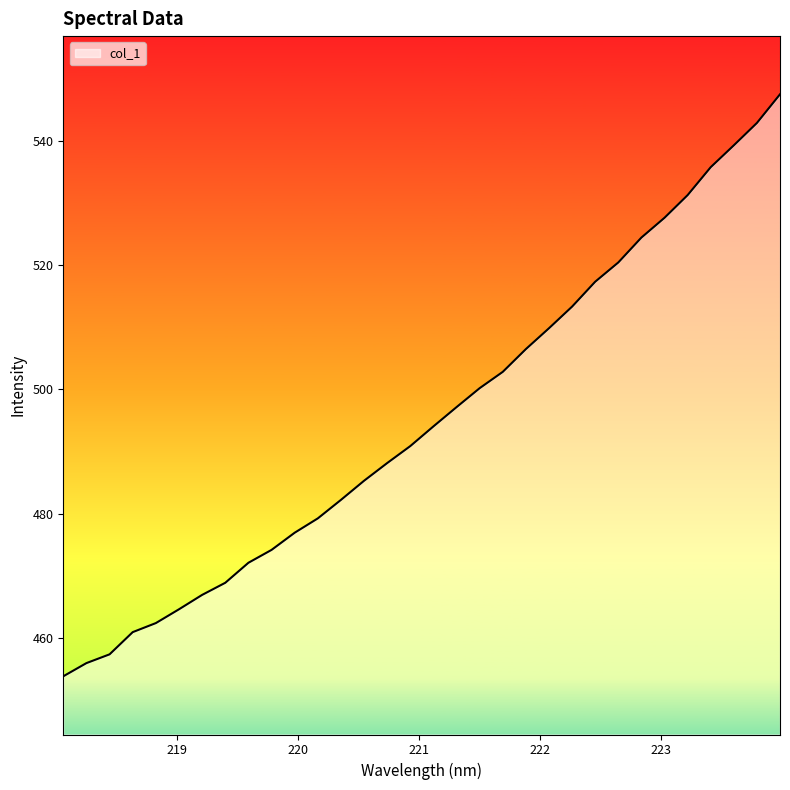

True or false: there are more than 1 points higher than both neighbors.

False